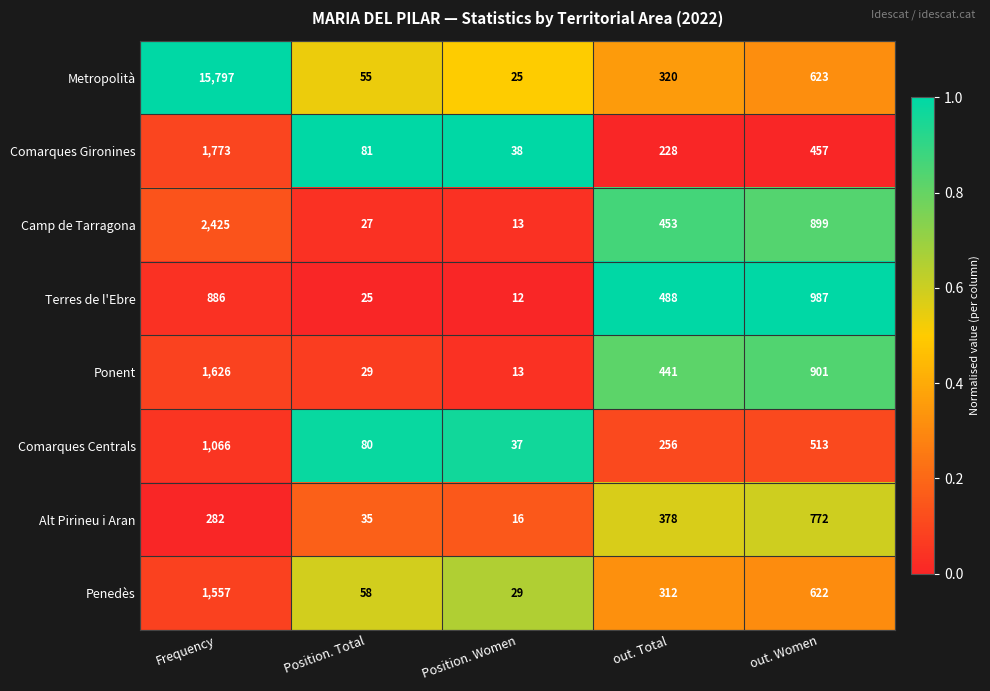

Which series has the largest range (max minus min)?

Metropolità